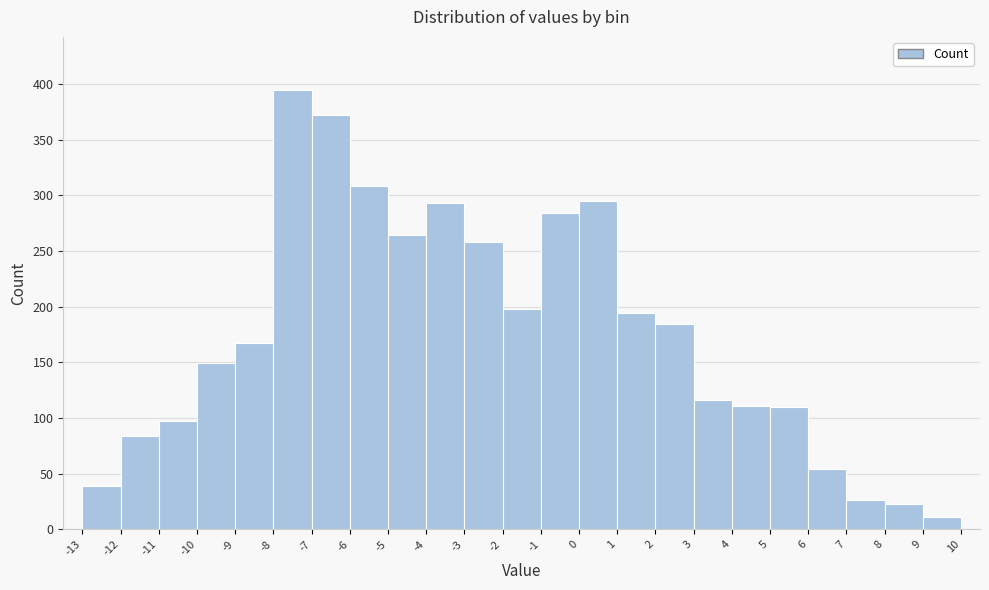

Reading left to right, list every bar in this chart as the range it spans on the x-axis followed by its height. The values are not printed on the chart, so give them approximately, as read against the axis.

-13 to -12: 40
-12 to -11: 85
-11 to -10: 95
-10 to -9: 150
-9 to -8: 165
-8 to -7: 395
-7 to -6: 370
-6 to -5: 310
-5 to -4: 265
-4 to -3: 295
-3 to -2: 260
-2 to -1: 200
-1 to 0: 285
0 to 1: 295
1 to 2: 195
2 to 3: 185
3 to 4: 115
4 to 5: 110
5 to 6: 110
6 to 7: 55
7 to 8: 25
8 to 9: 25
9 to 10: 10